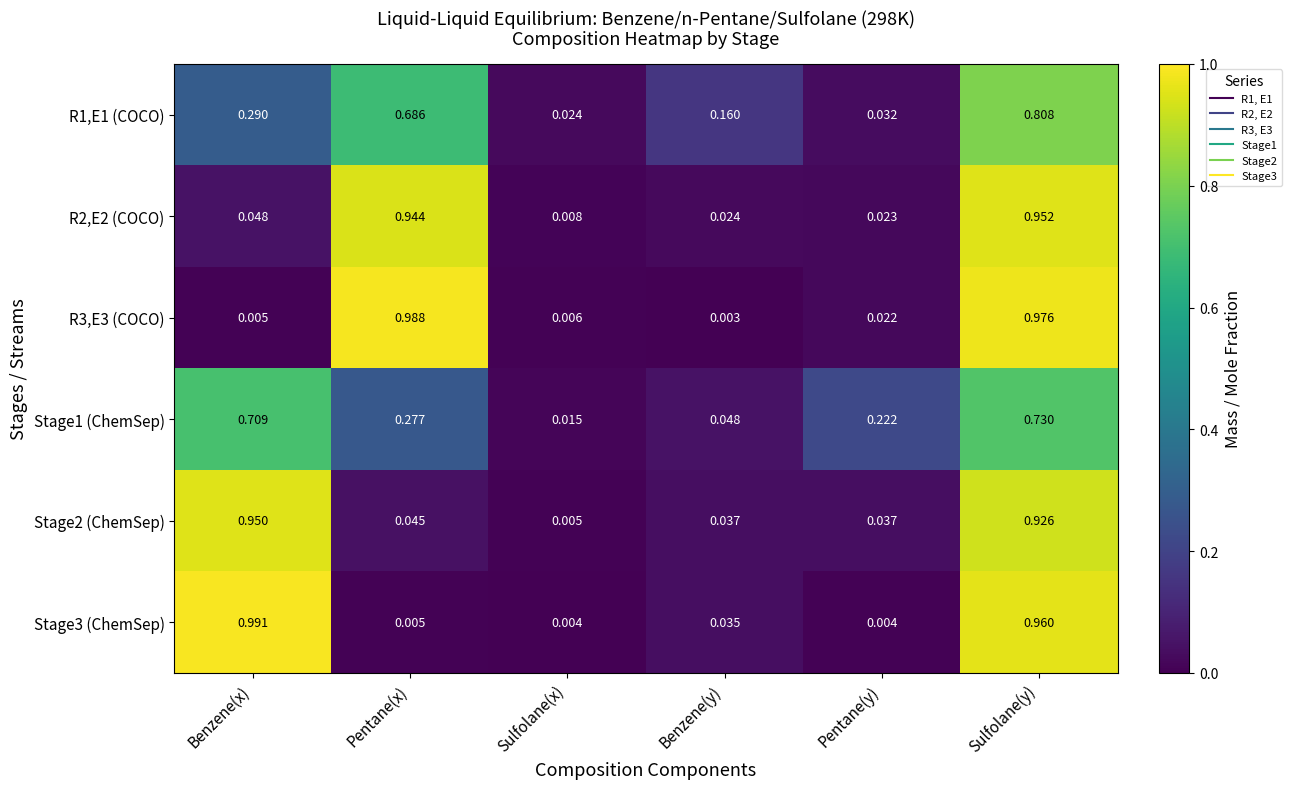

At which category is the sum across all series the highest?

Sulfolane(y)